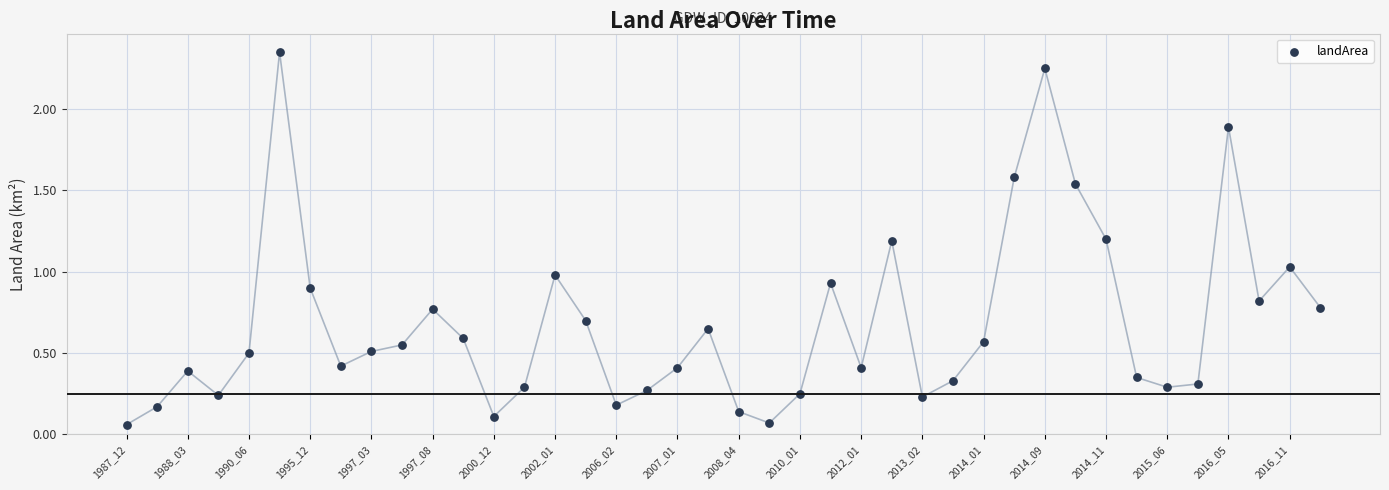

What is the range of Y values (max minus min)?

2.3